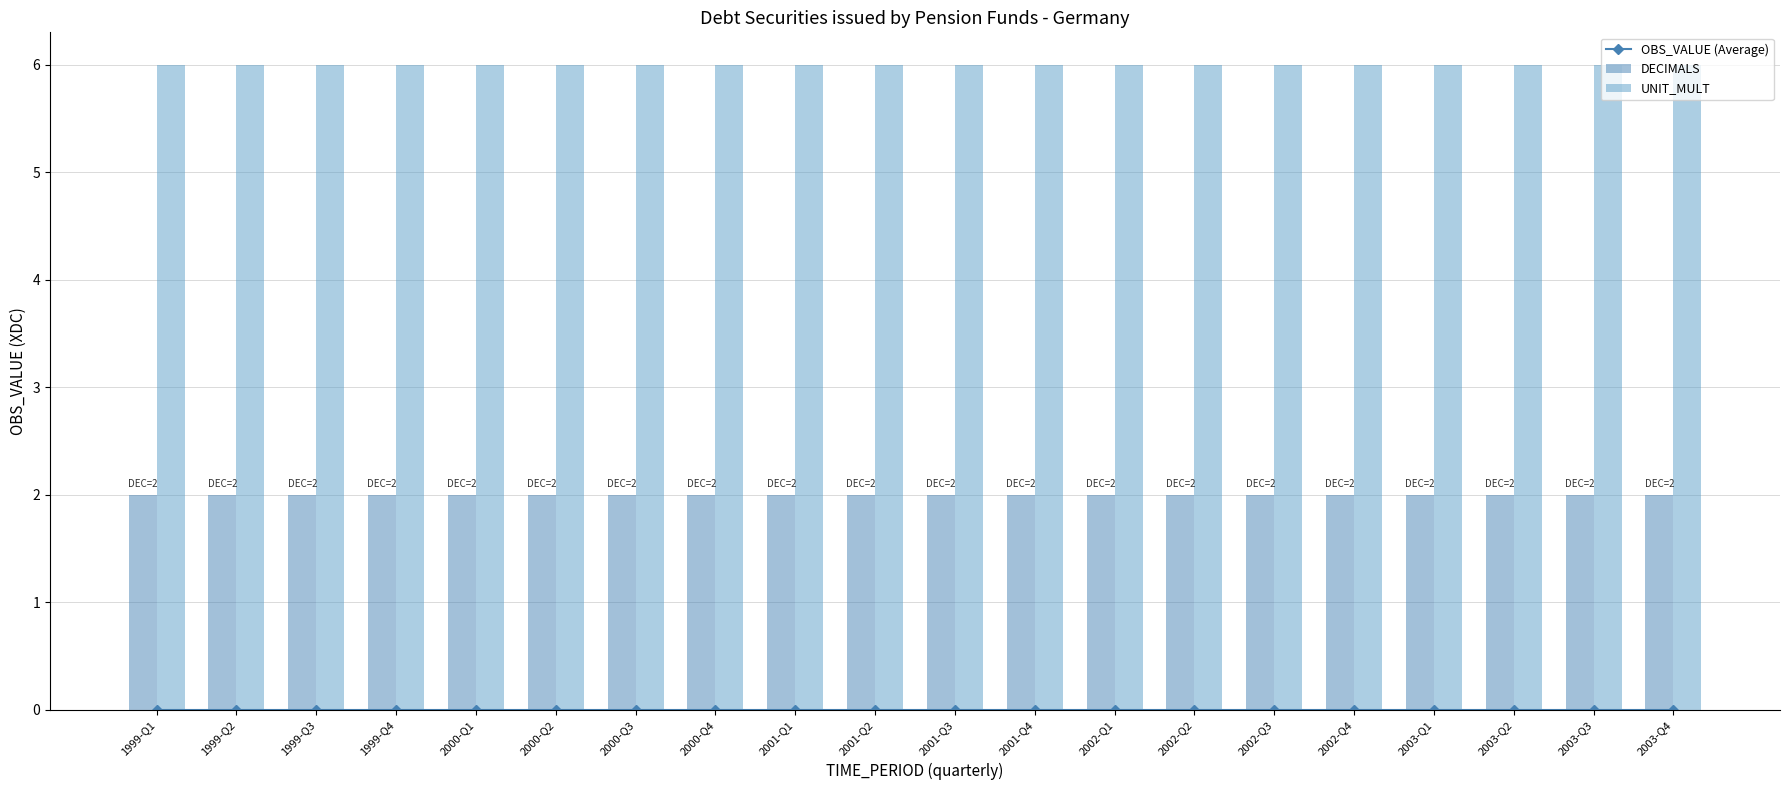

What position from the left is 1999-Q3?

3